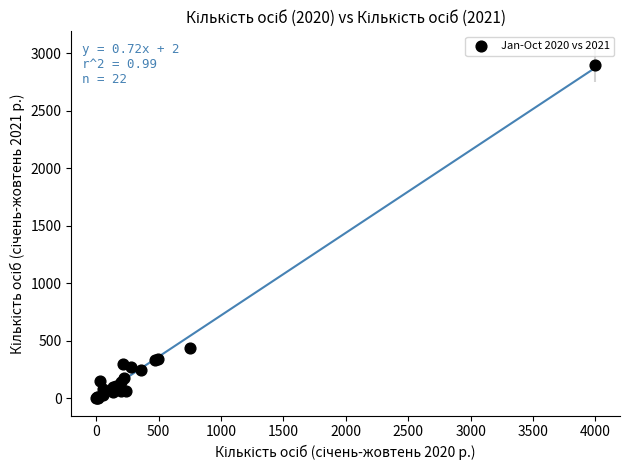

What Y value in the scatter plot is closest to 1446?

434